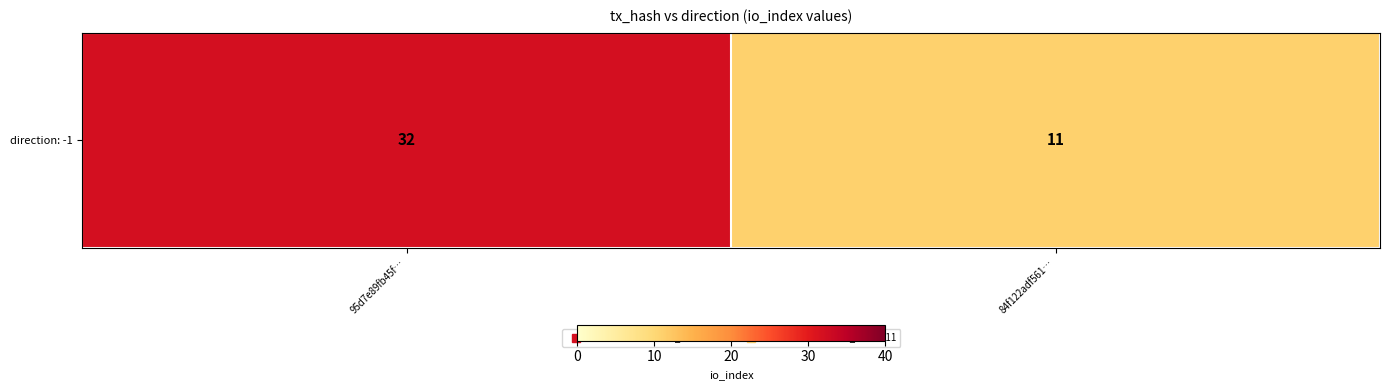

Approximately how many times larger is the value at 84f122adf561… compared to 95d7e89fb45f…?

0.3